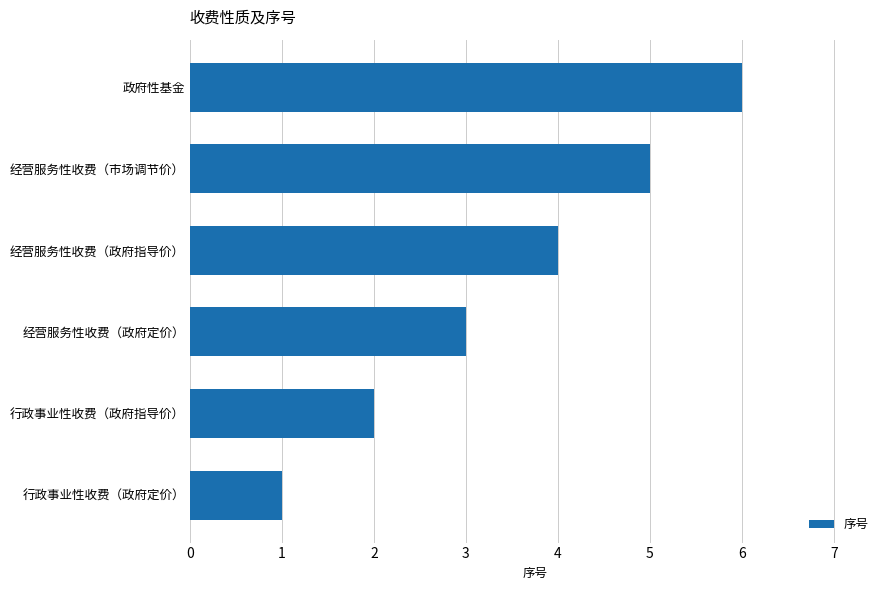

What is the ratio of the value at 经营服务性收费（政府定价） to the value at 行政事业性收费（政府指导价）?

1.5